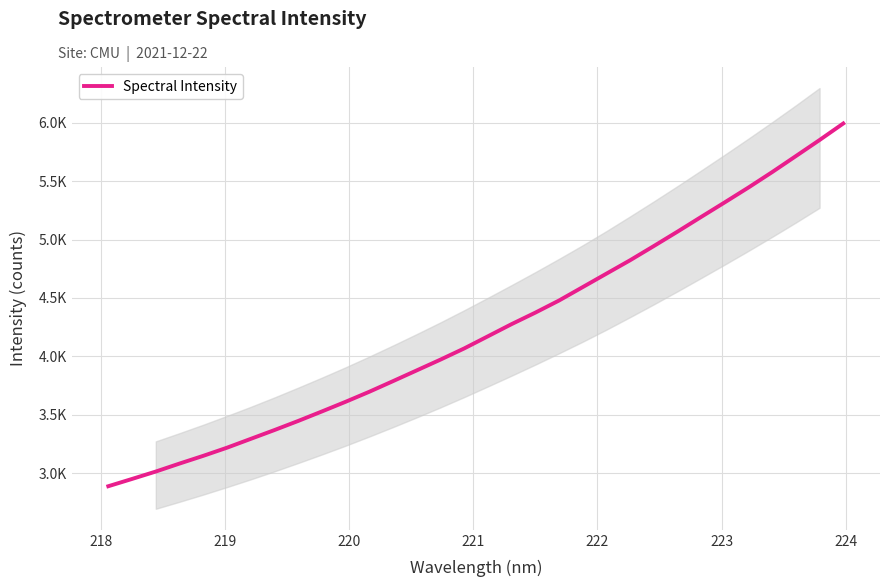

Is this an area chart (filled region under the line)?

No